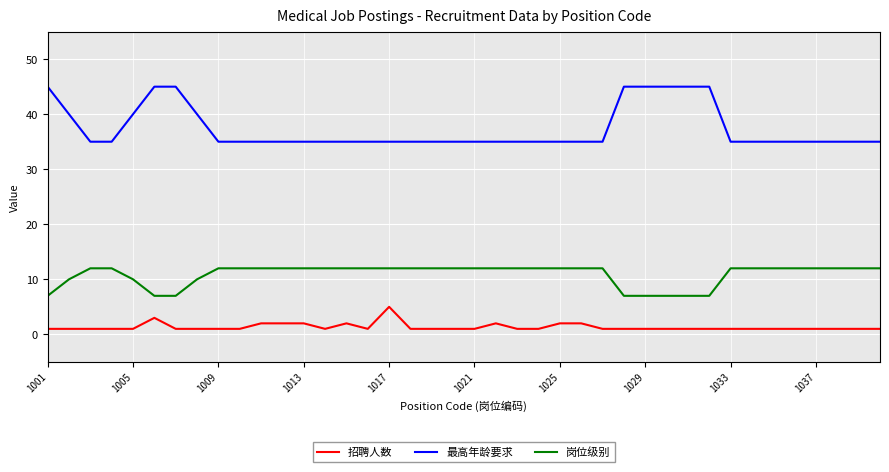

True or false: 最高年龄要求 and 岗位级别 intersect in this chart.

False